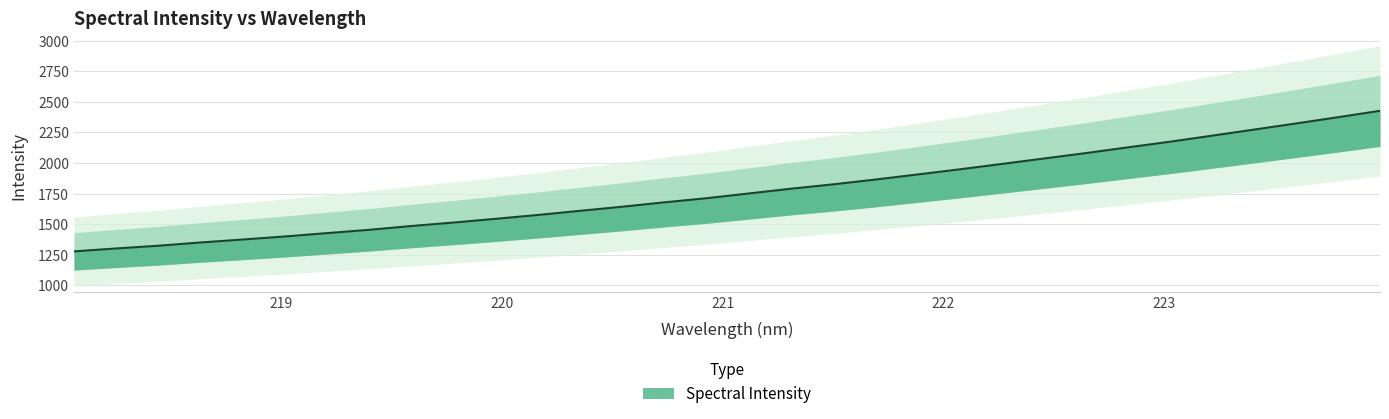

At which label does the data first exceed 1750?

221.1174